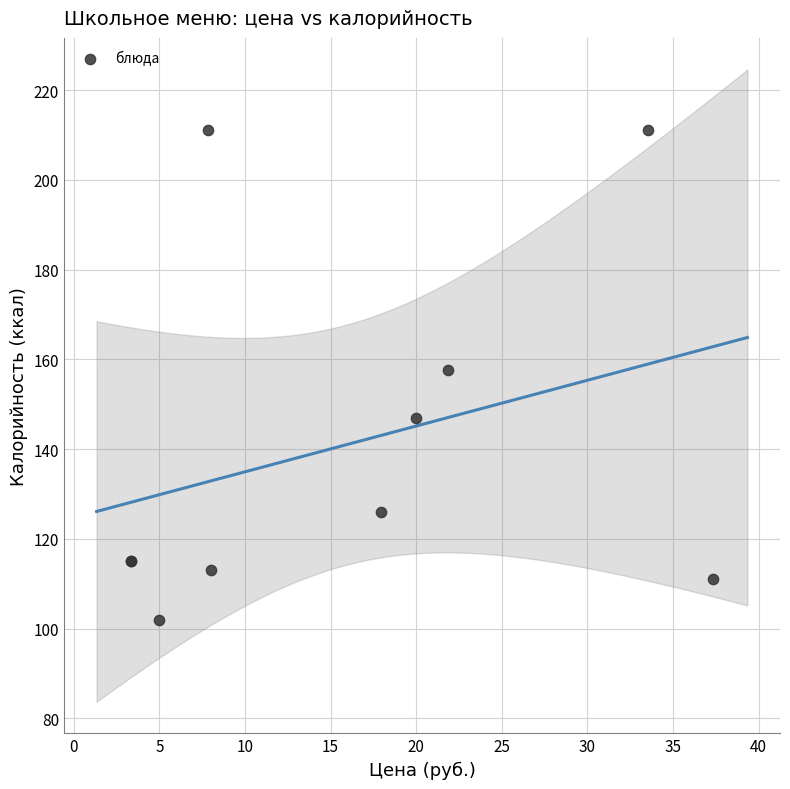

What Y value in the scatter plot is closest to 156?

157.7